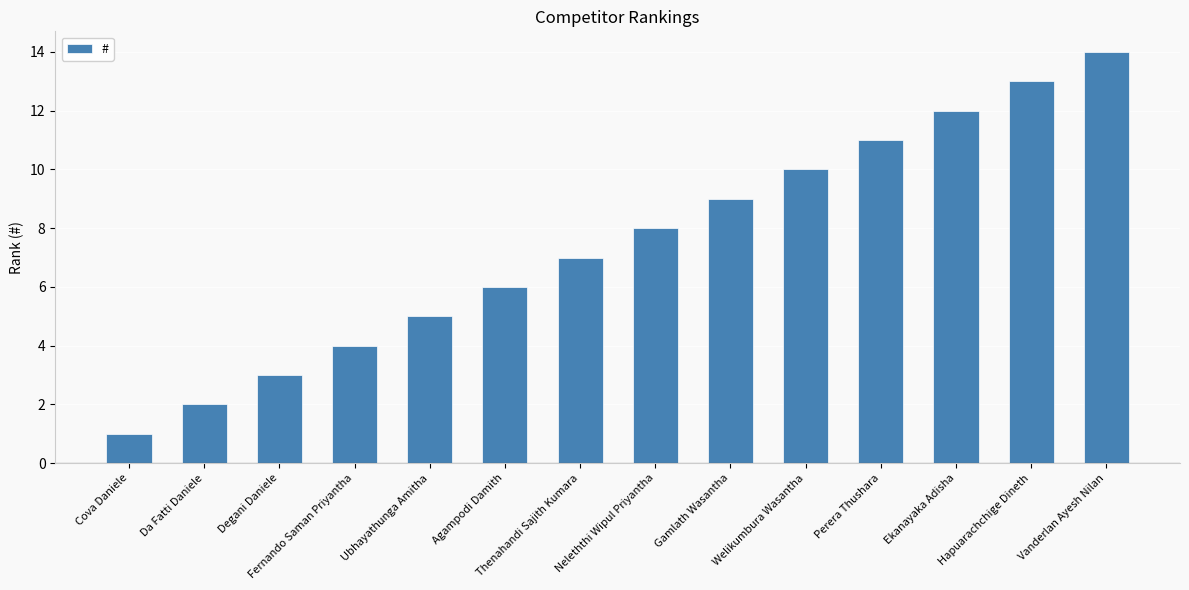

True or false: the data shows 14 at Vanderlan Ayesh Nilan.

True